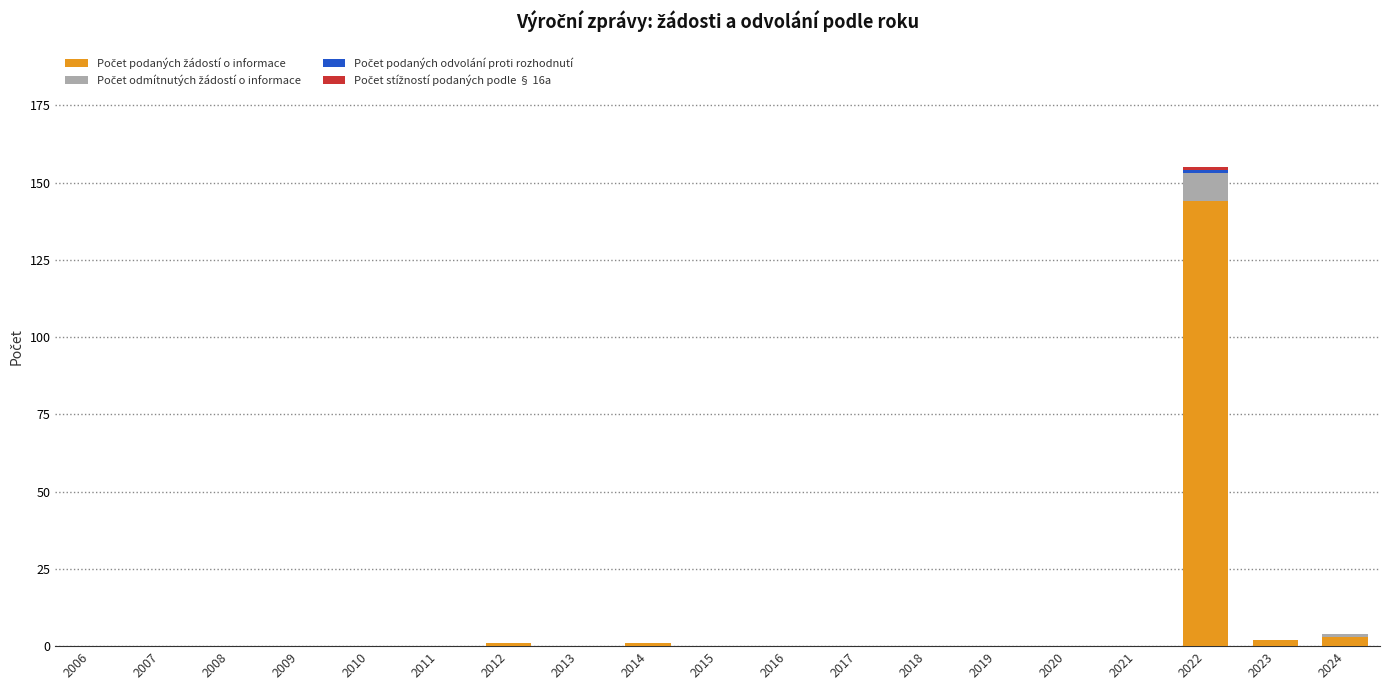

At which category is the sum across all series the highest?

2022